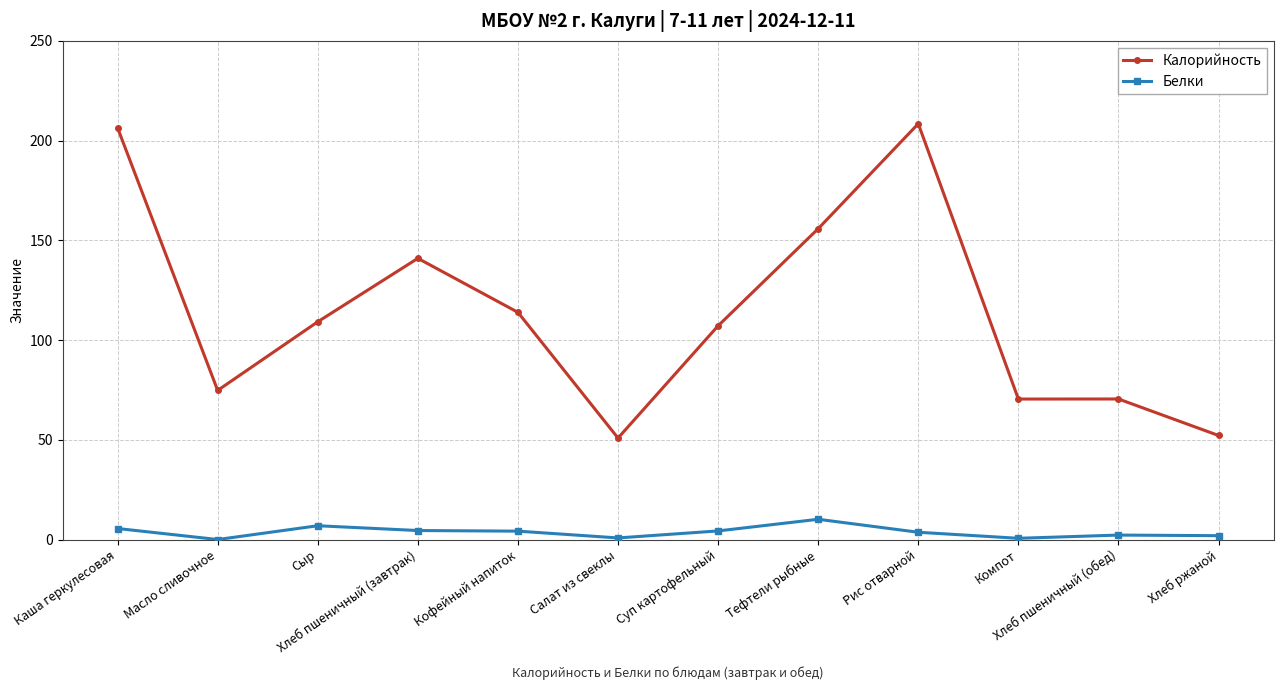

How many distinct data groups are displayed?

2